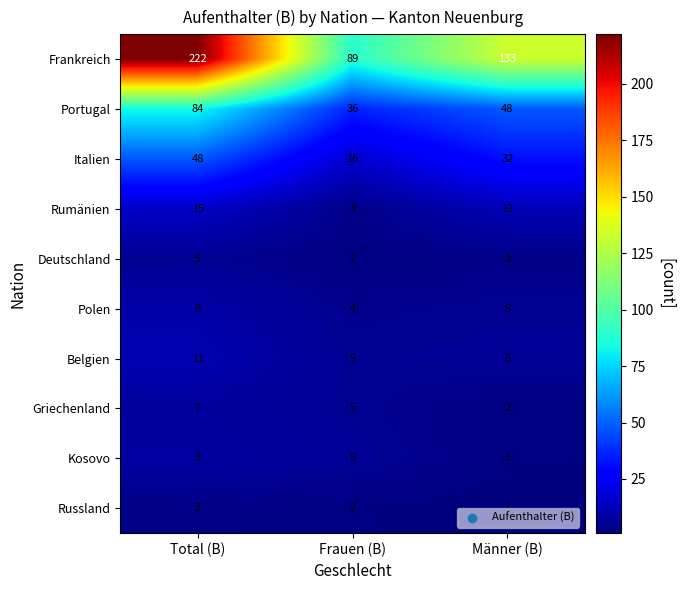

How many data points in Polen are less than 5?

1